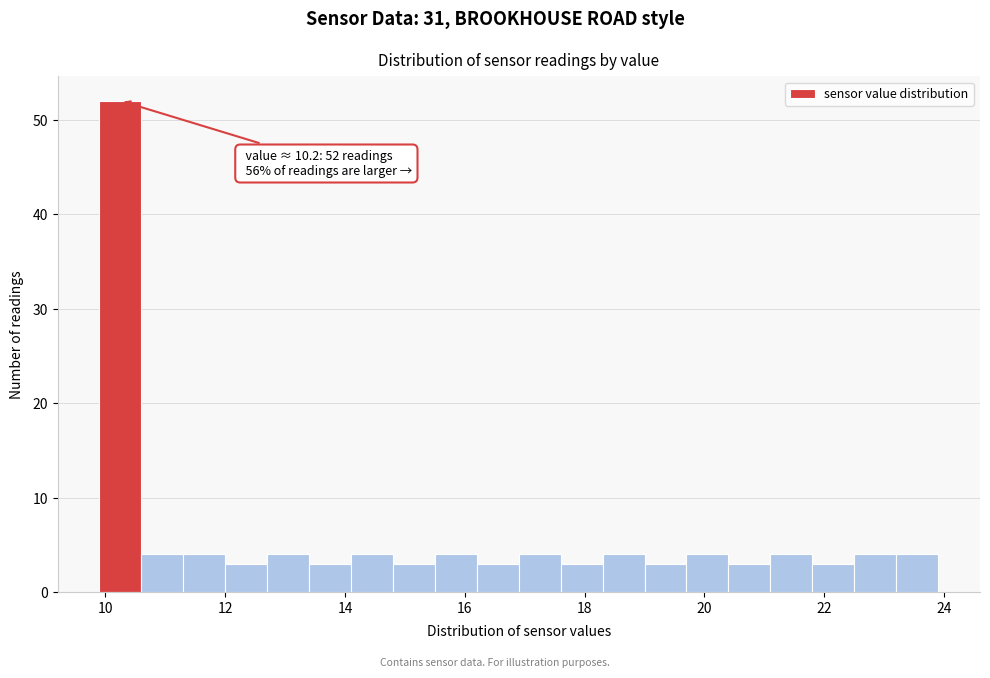

Around what value on the x-axis is the tallest bar? Give the approximate position of its centre, as read against the axis.

10.2